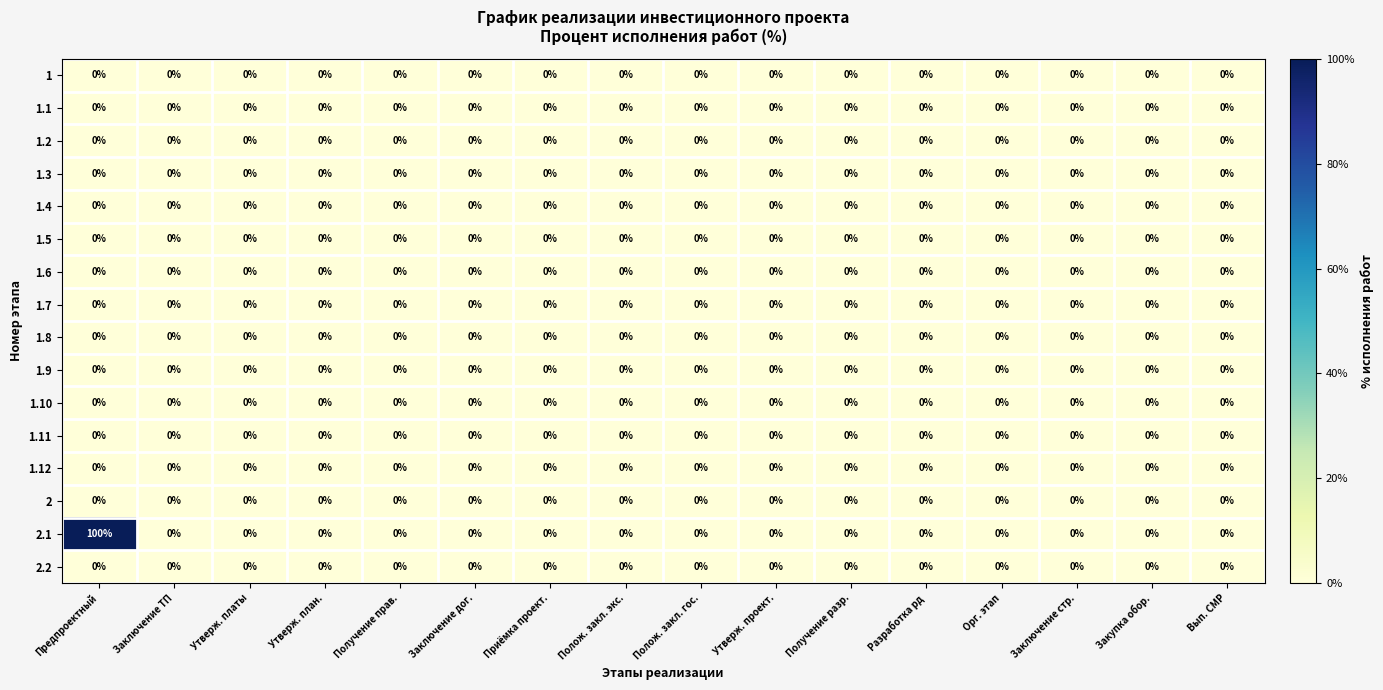

At which category is the sum across all series the highest?

Предпроектный